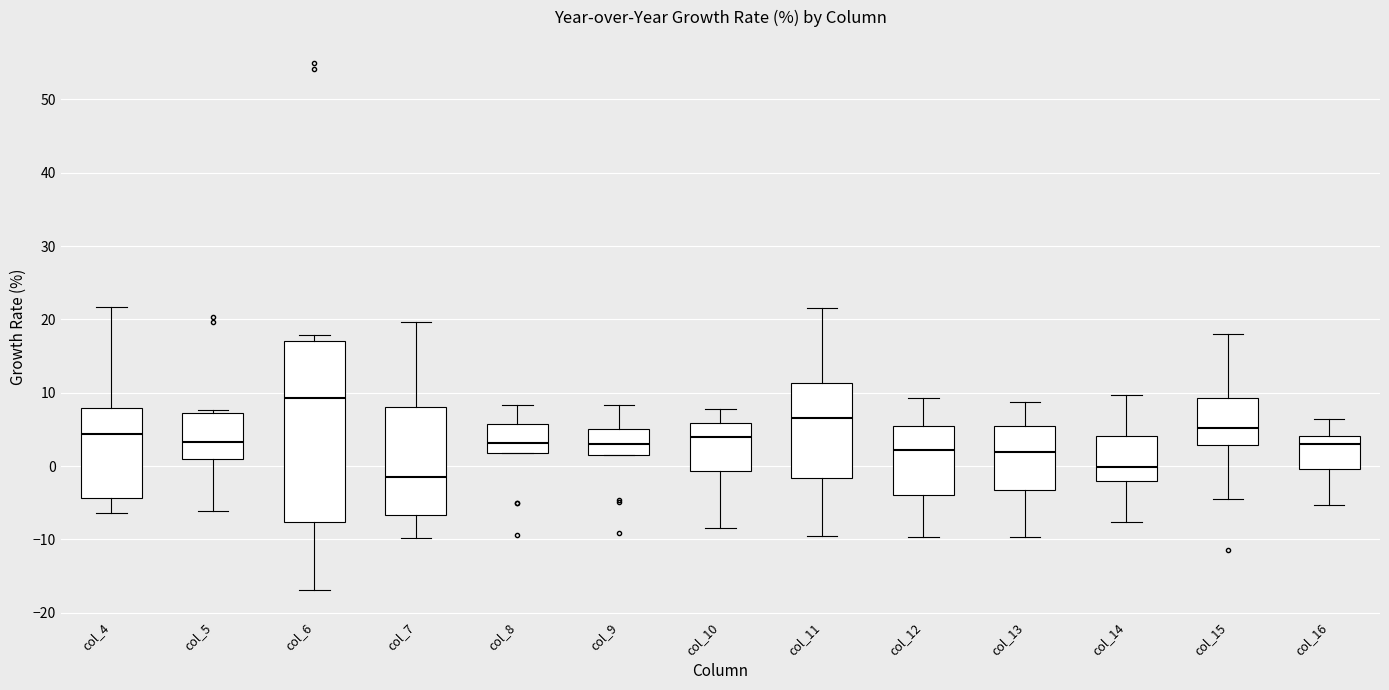

Reading left to right, read every box against the y-axis: the position of its median line, the range the box covers, and the ends of its whiskers. The values are not printed on the chart, so give them approximately, as read against the axis.

col_4: median 4, box -4 to 8, whiskers -6 to 22
col_5: median 3, box 1 to 7, whiskers -6 to 8
col_6: median 9, box -8 to 17, whiskers -17 to 18
col_7: median -1, box -7 to 8, whiskers -10 to 20
col_8: median 3, box 2 to 6, whiskers 2 to 8
col_9: median 3, box 2 to 5, whiskers 2 to 8
col_10: median 4, box -1 to 6, whiskers -8 to 8
col_11: median 7, box -2 to 11, whiskers -9 to 22
col_12: median 2, box -4 to 6, whiskers -10 to 9
col_13: median 2, box -3 to 6, whiskers -10 to 9
col_14: median 0, box -2 to 4, whiskers -8 to 10
col_15: median 5, box 3 to 9, whiskers -4 to 18
col_16: median 3, box 0 to 4, whiskers -5 to 6